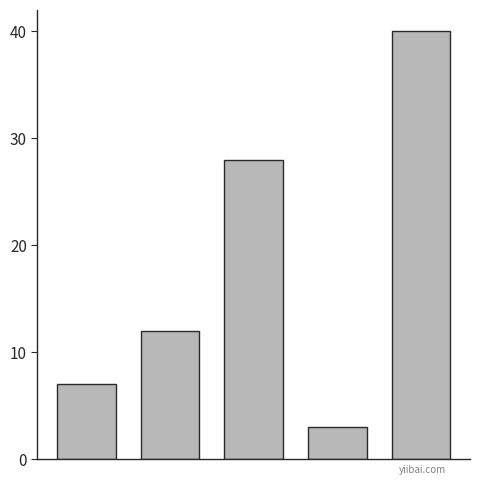

What is the difference between the maximum and minimum values?

37